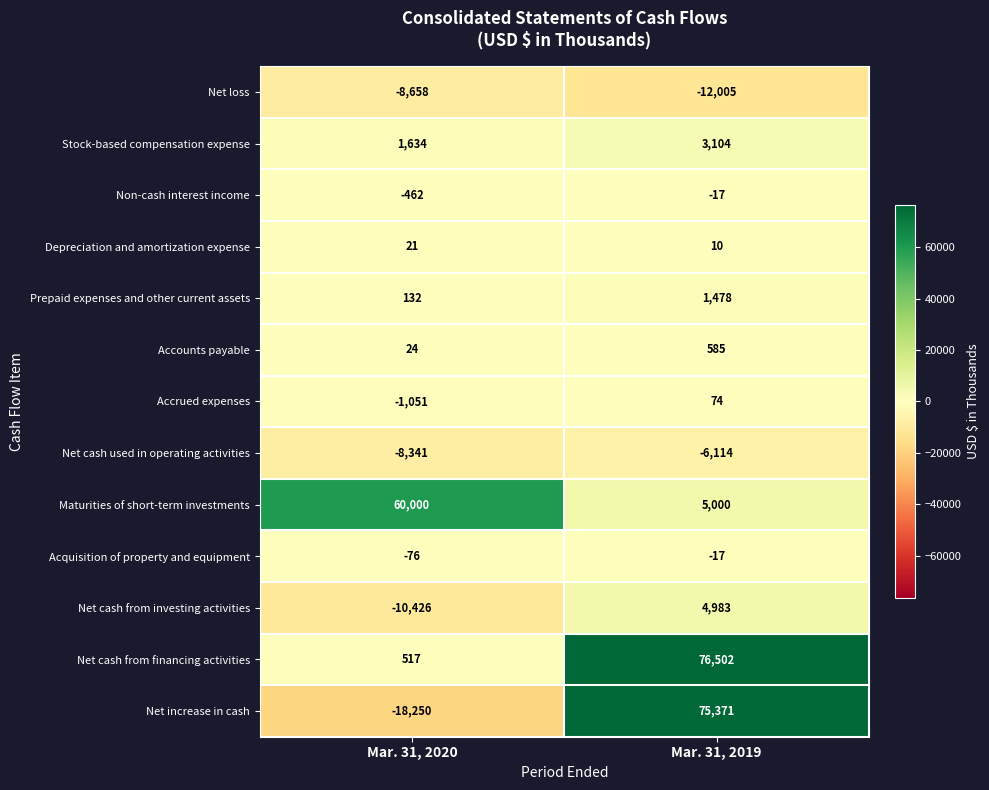

Is it true that Stock-based compensation expense equals 2409 at Mar. 31, 2020?

False